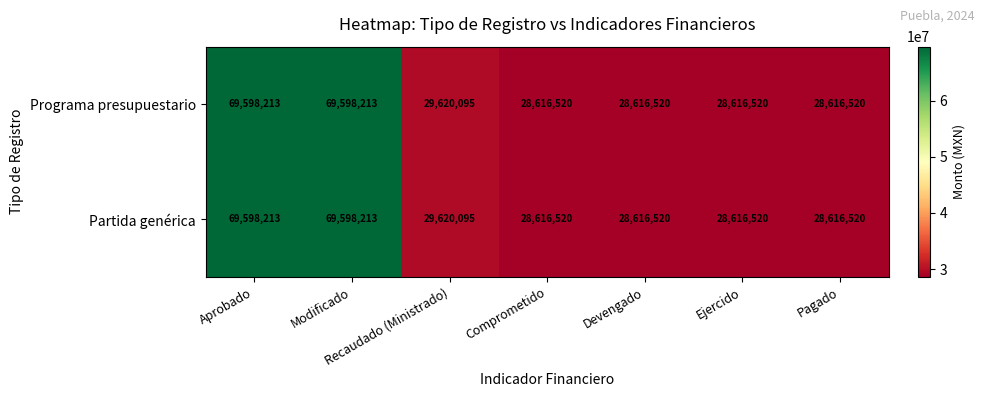

What is the minimum value shown in the chart?

28616520